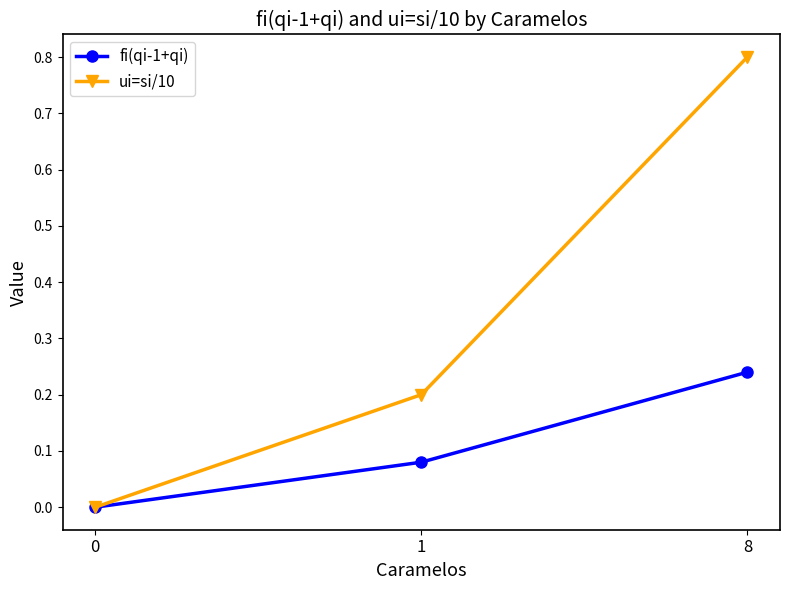

The value of ui=si/10 at 0 is -0.4. True or false?

False